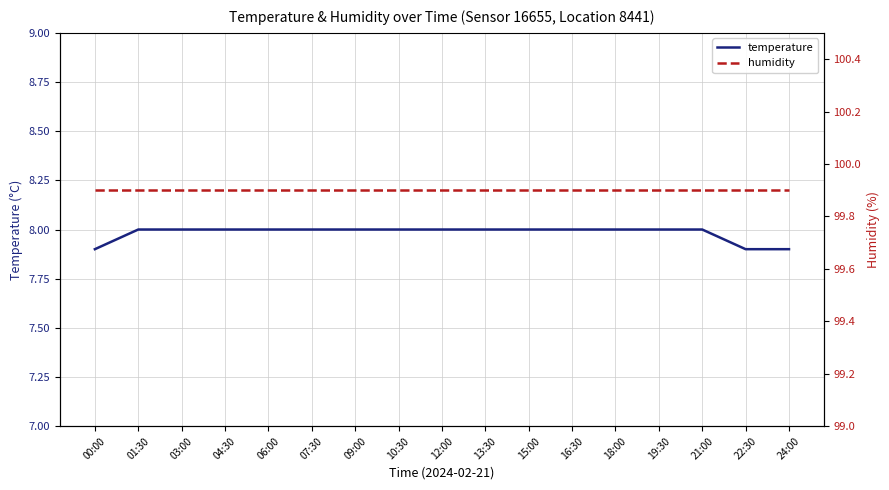

Rank the series by their average value, from lowest to highest.

temperature, humidity